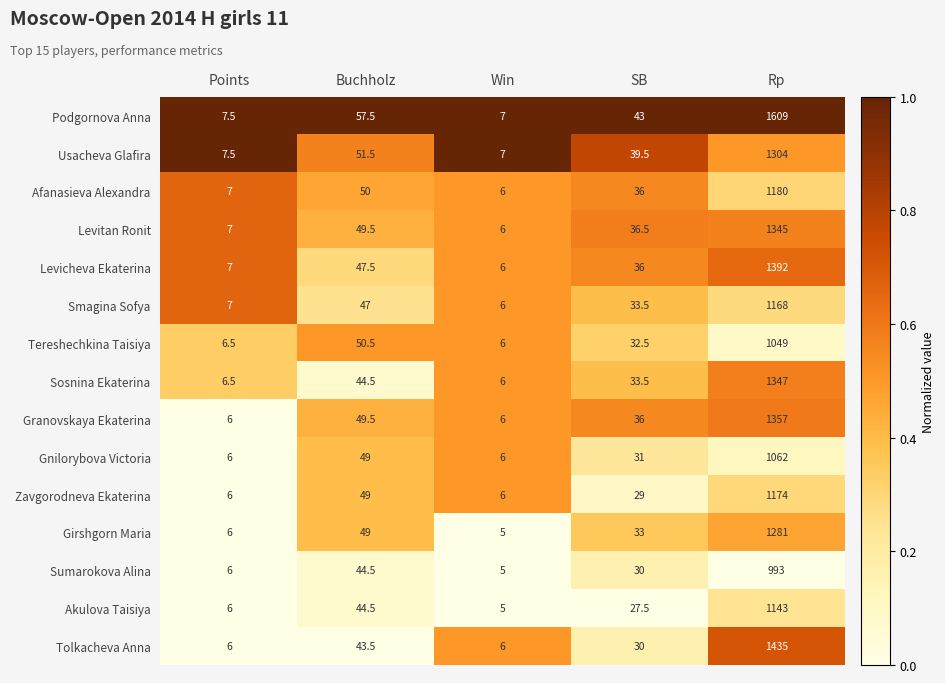

Which series has the largest range (max minus min)?

Podgornova Anna